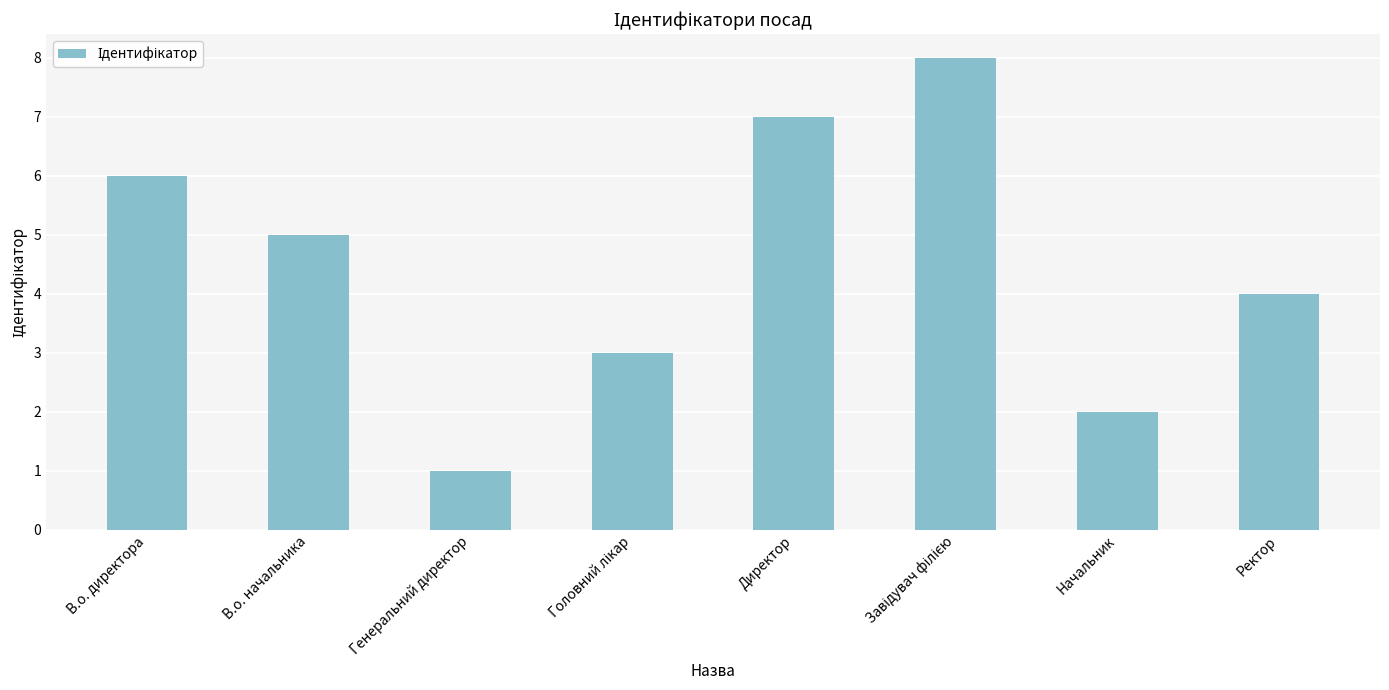

What is the difference between the values at В.о. директора and В.о. начальника?

1